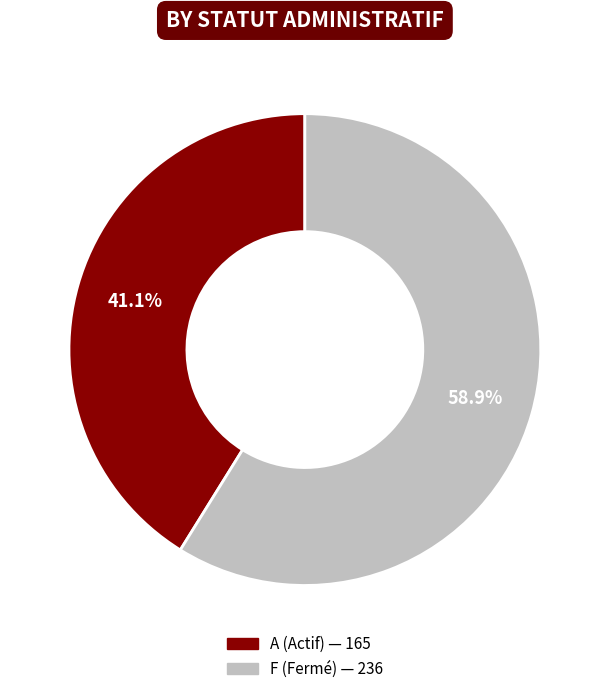

Is there any slice that represents more than half of the pie?

Yes